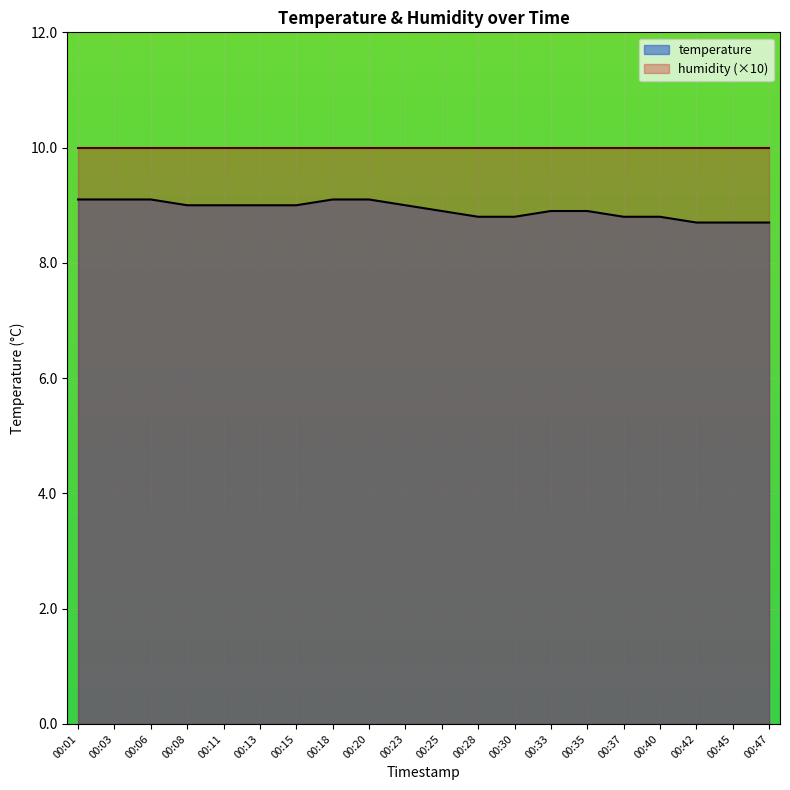

Between 00:03 and 00:45, which is larger?

00:03